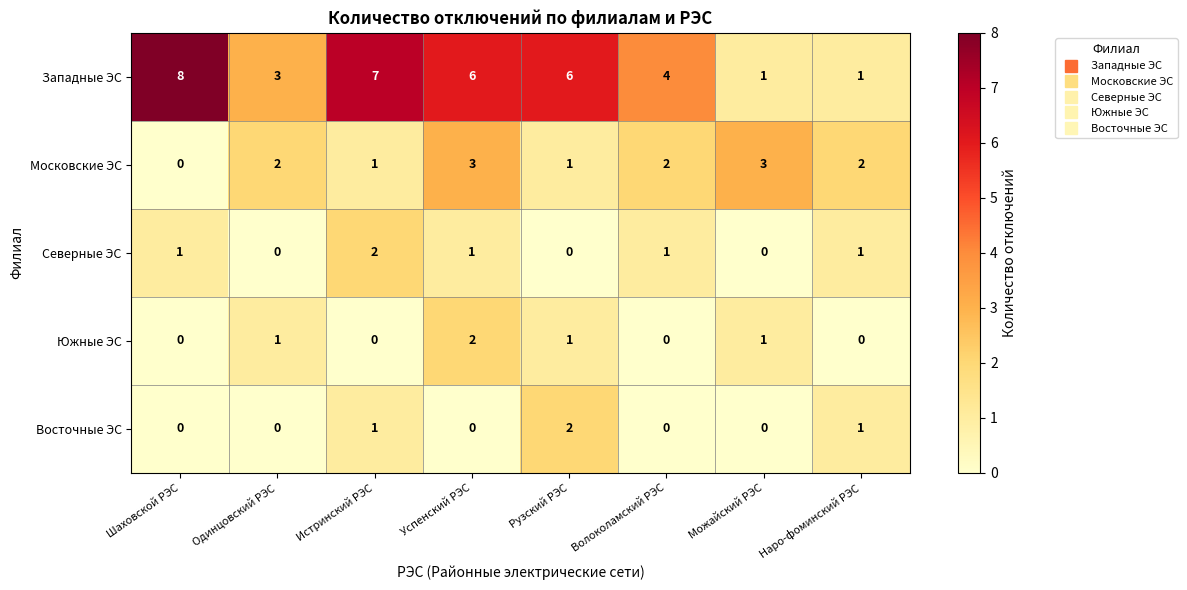

How many positive values does the Восточные ЭС series have?

3